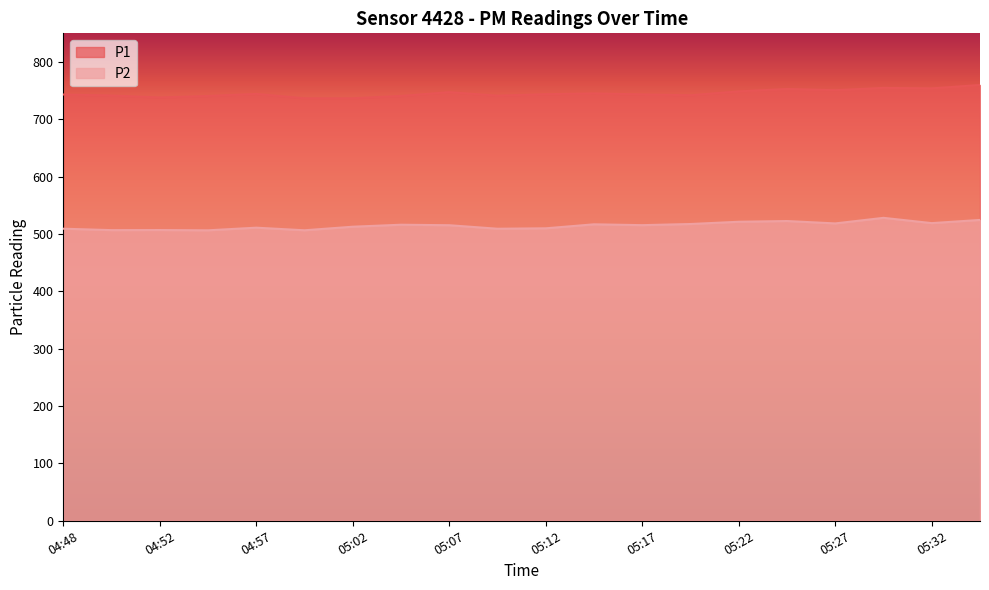

What is the difference between the P2 values at 05:24 and 04:55?

16.2